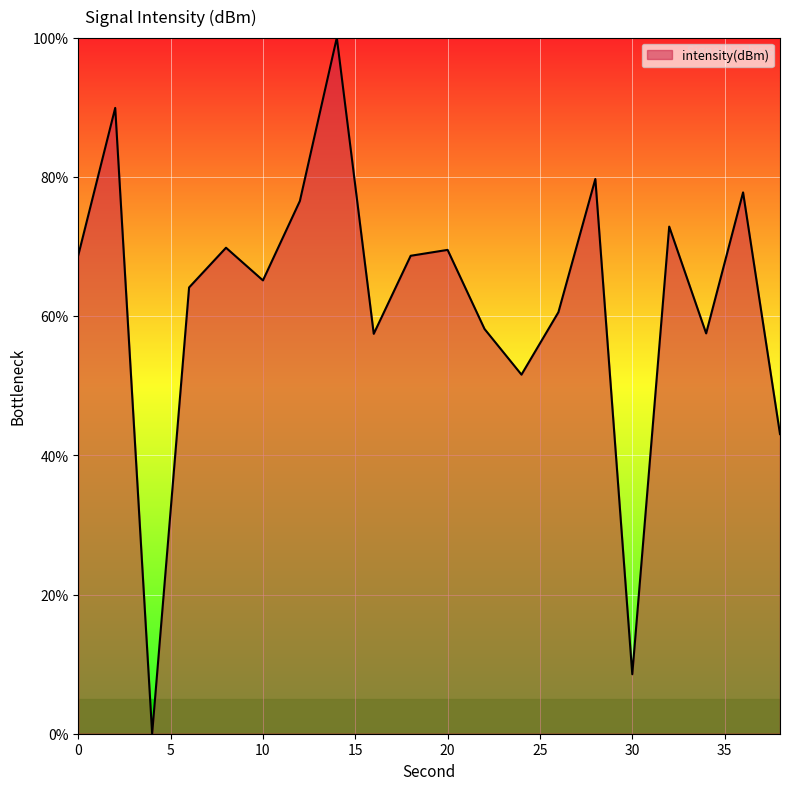

What is the maximum value shown in the chart?

100.0